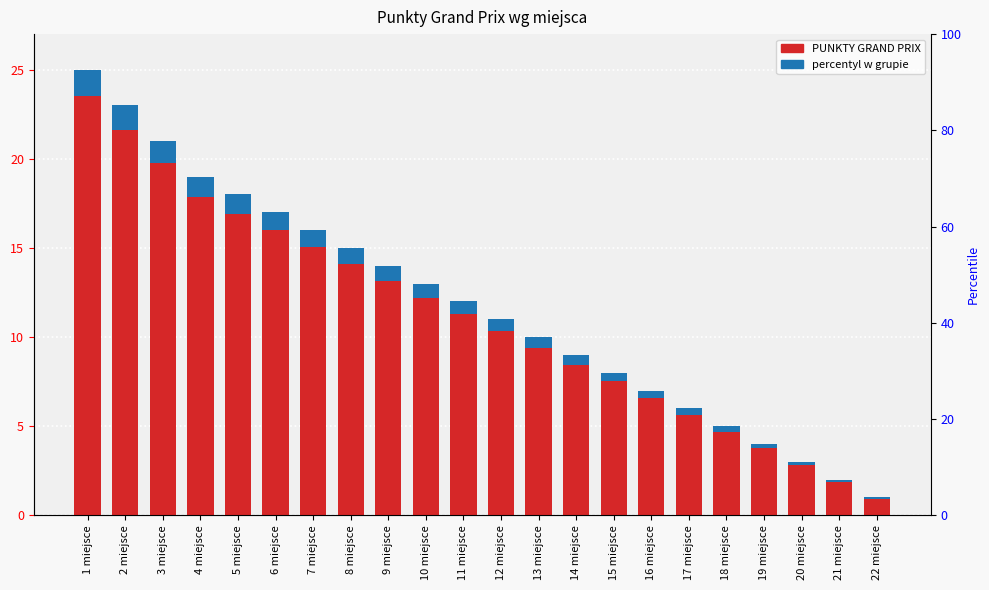

Which label corresponds to the largest value in the chart?

1 miejsce